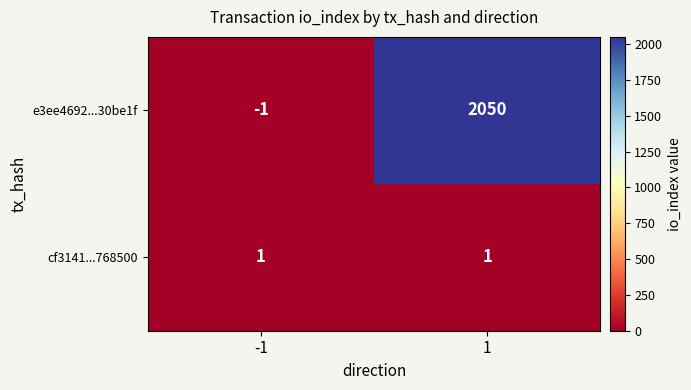

At which category is the sum across all series the highest?

1